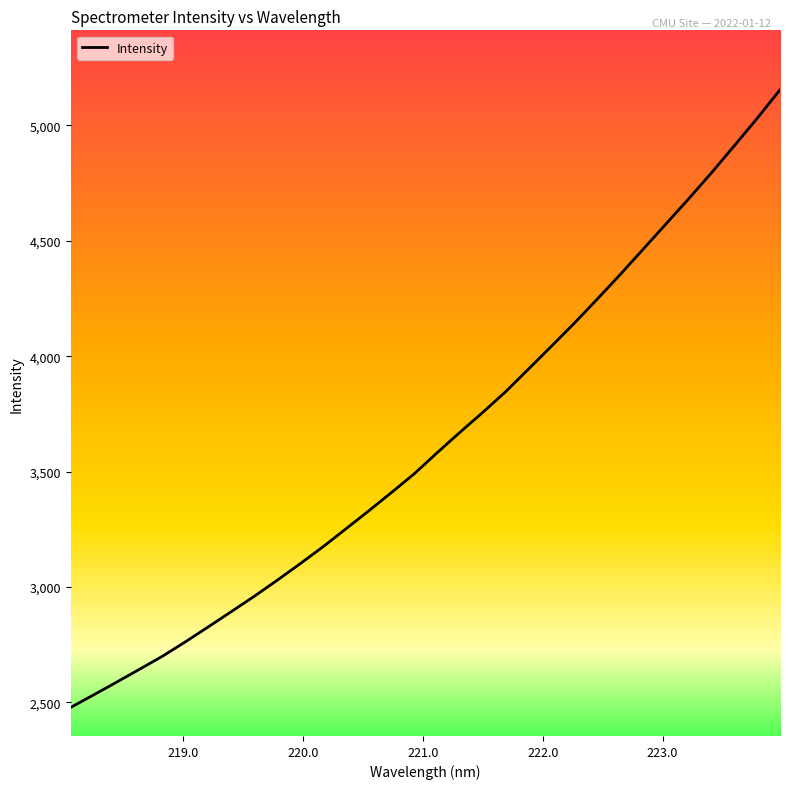

What is the minimum value shown in the chart?

2478.2